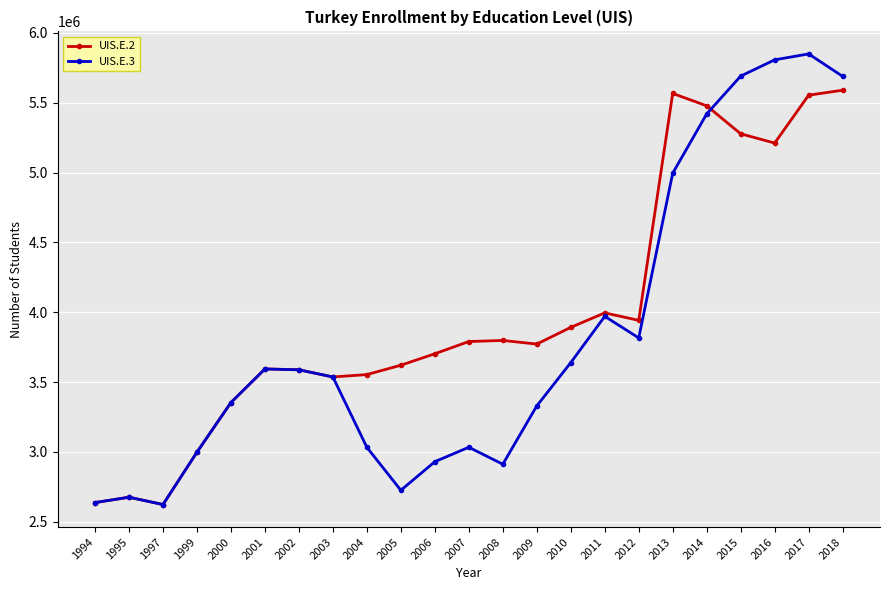

List the series in order of their peak value, highest first.

UIS.E.3, UIS.E.2